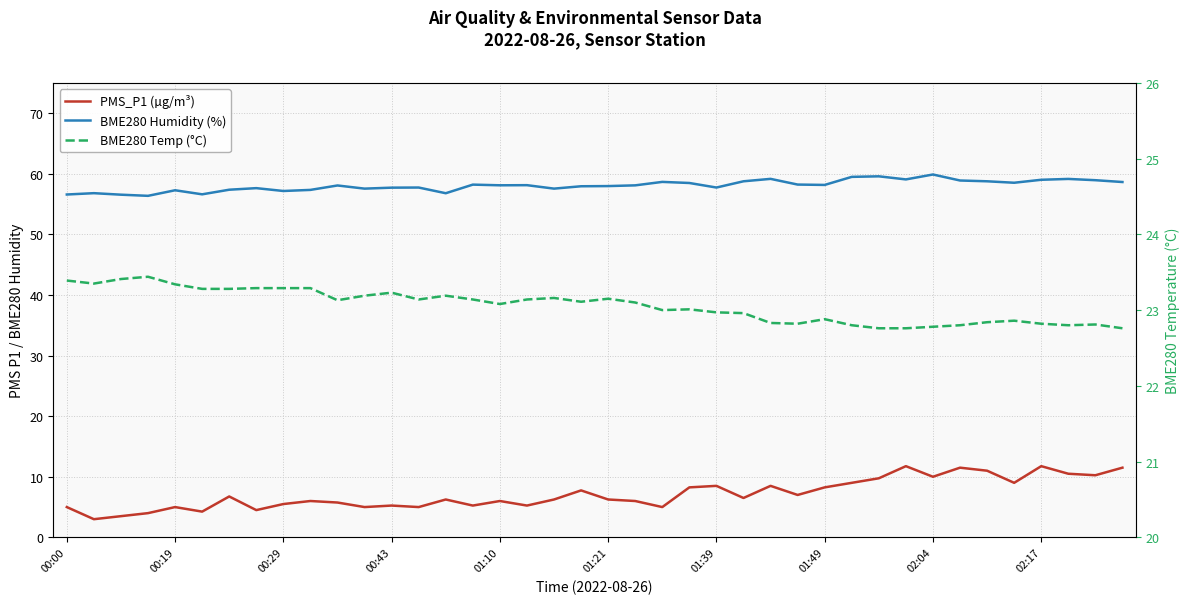

How many values in the BME280 Temp (°C) series are below 23?

16